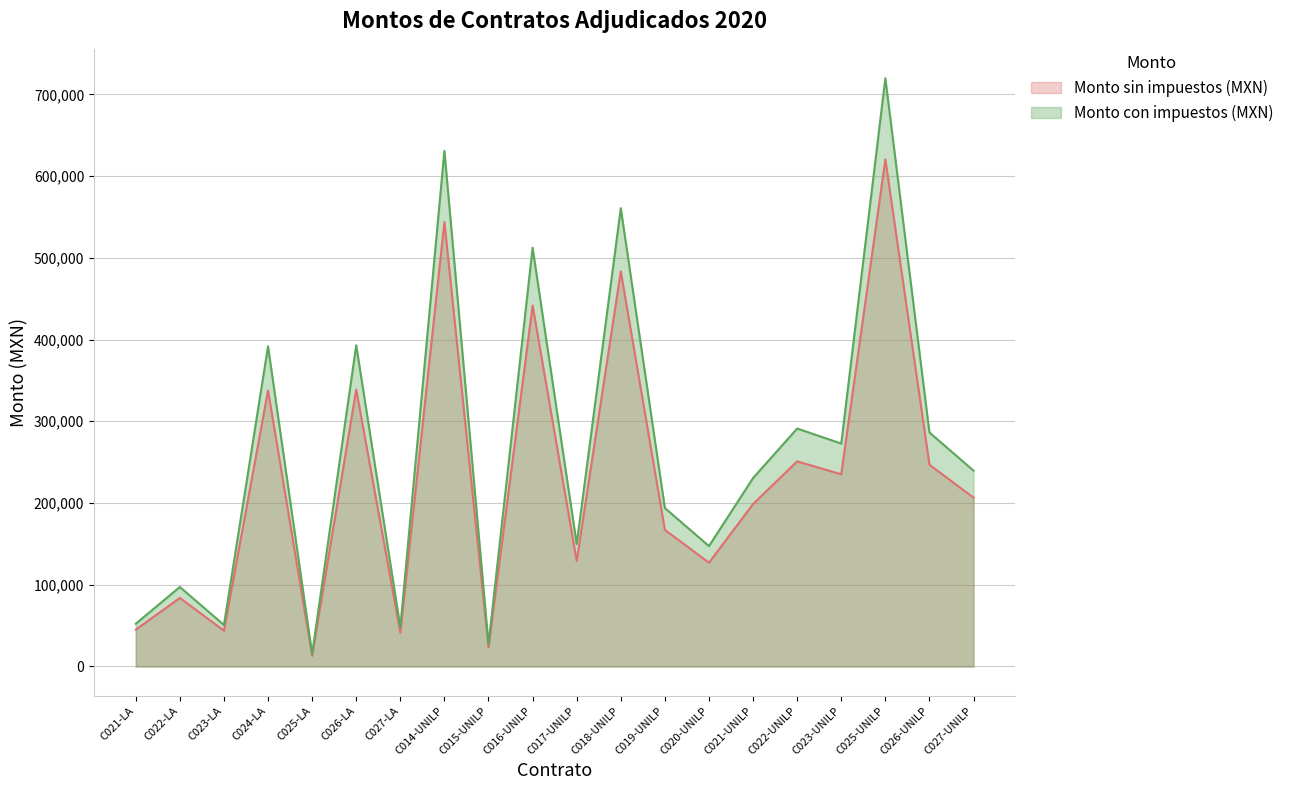

How many lines are shown in the chart?

2